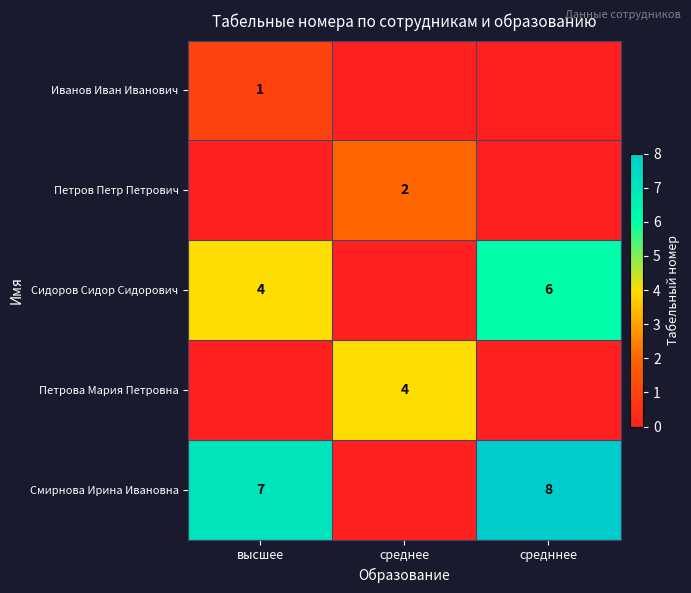

Is it true that Сидоров Сидор Сидорович equals 6 at средннее?

True